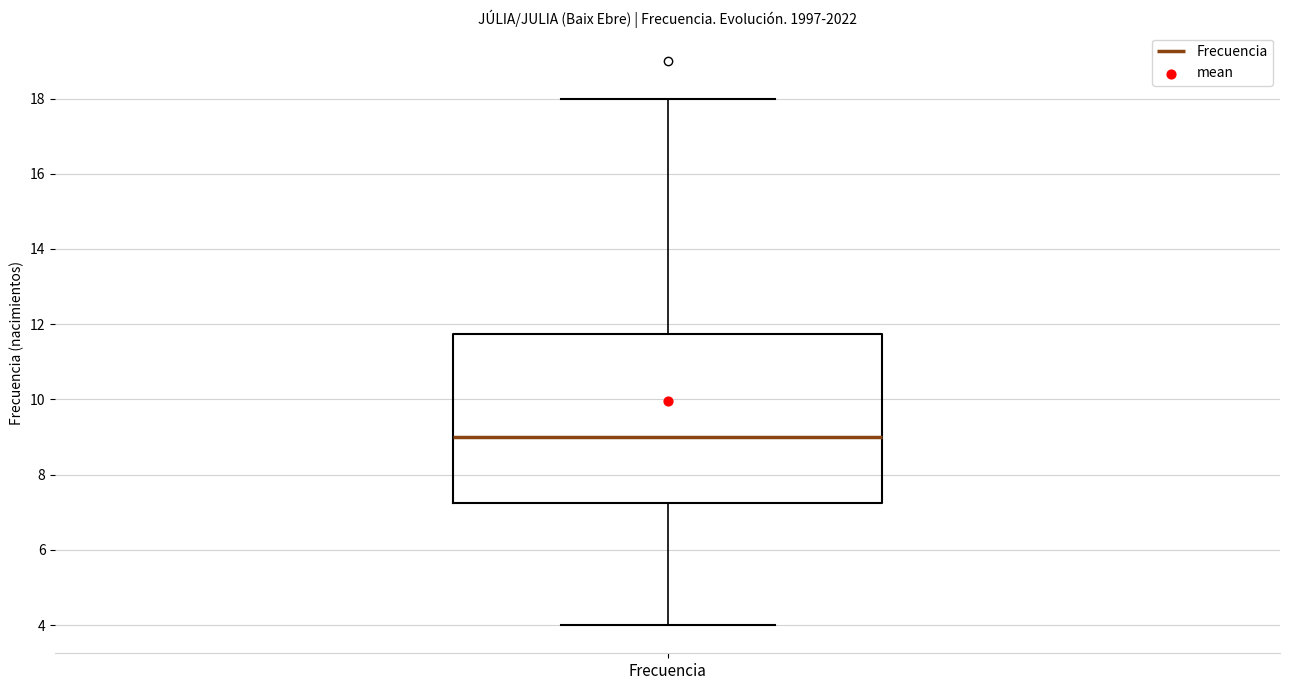

Where is the lower edge of the box for Frecuencia on the y-axis? The values are not printed on the chart, so give them approximately, as read against the axis.

7.2